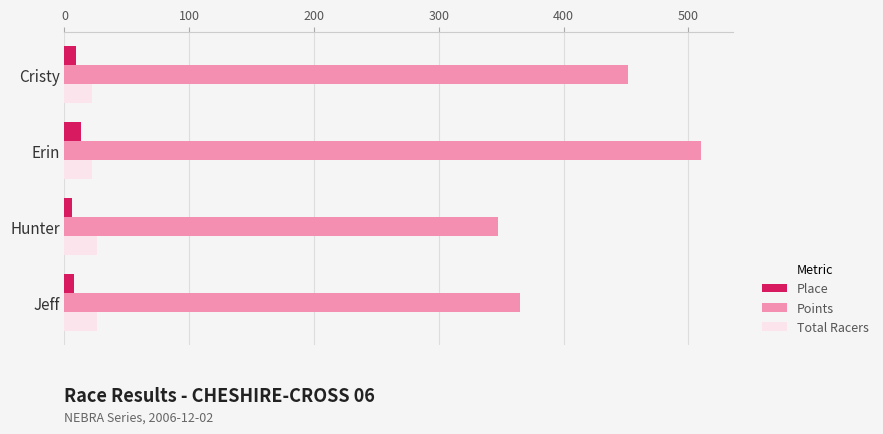

Which series has the largest total across all categories?

Points